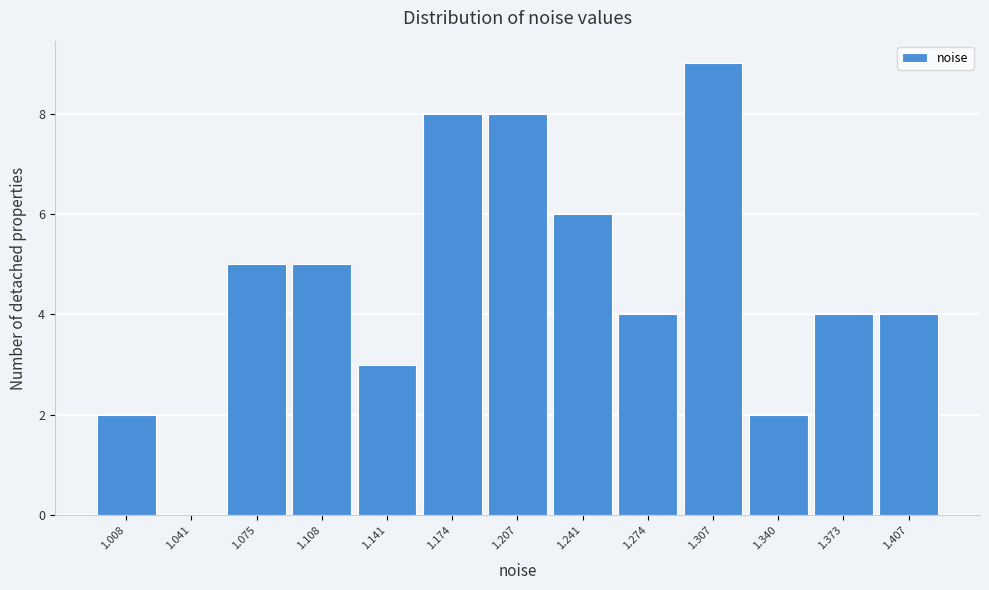

Reading left to right, transcribe all the data shown in this chart.

1.008=2	1.041=0	1.075=5	1.108=5	1.141=3	1.174=8	1.207=8	1.241=6	1.274=4	1.307=9	1.340=2	1.373=4	1.407=4